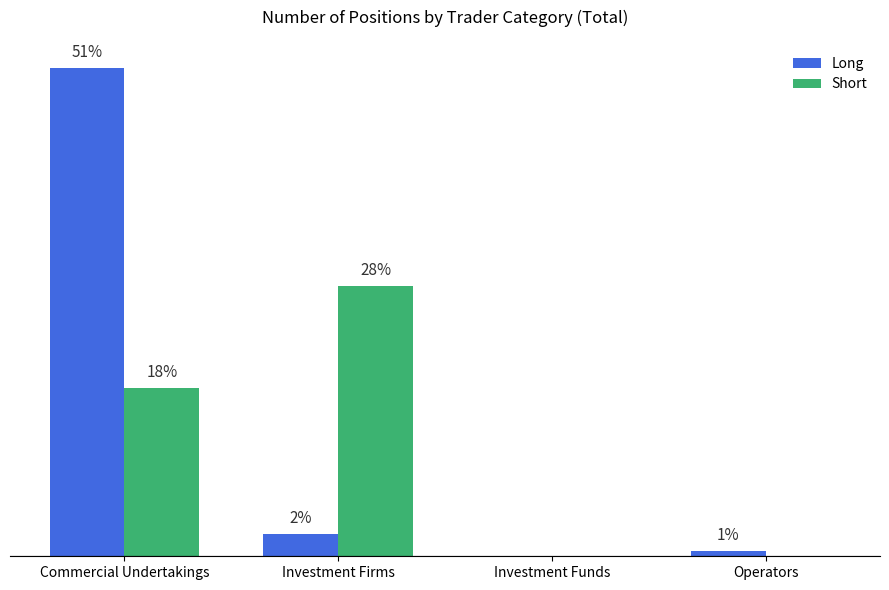

Read the Long value at Commercial Undertakings.

194501